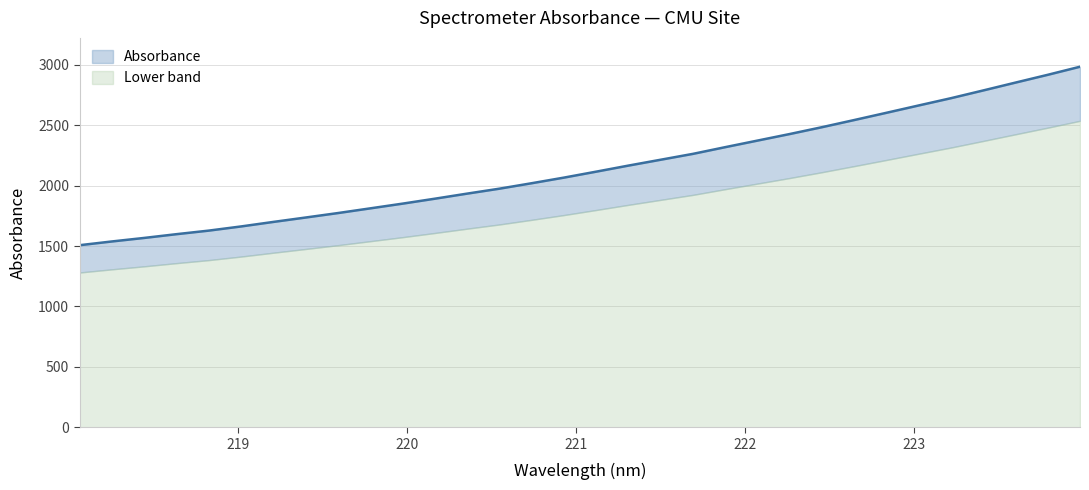

What position from the left is 218.8244?

5